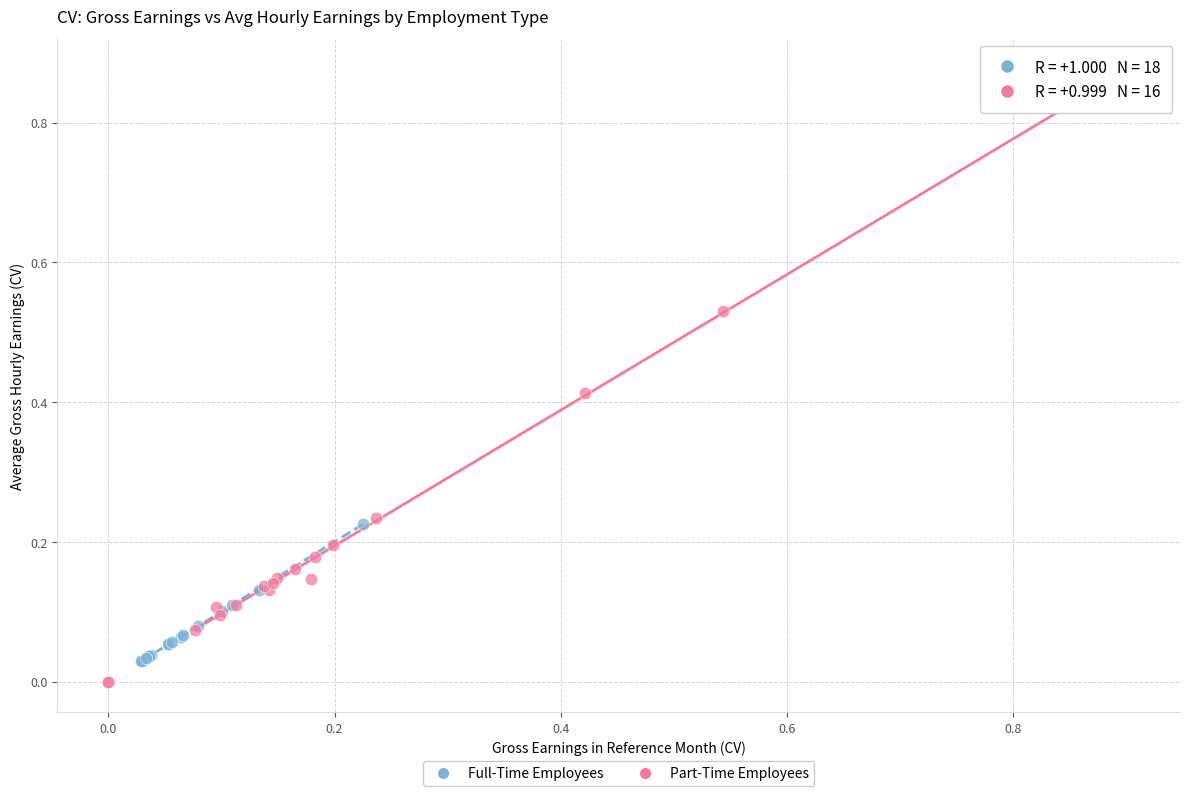

Which series contains the lowest Y value?

Part-Time Employees